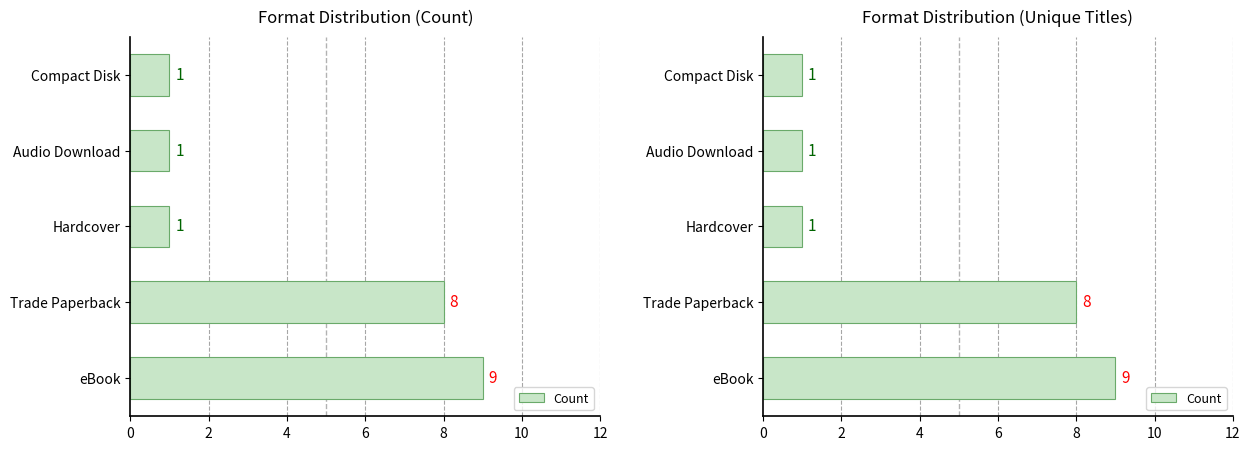

Reading left to right, what are all the values shown in this chart?

9	8	1	1	1